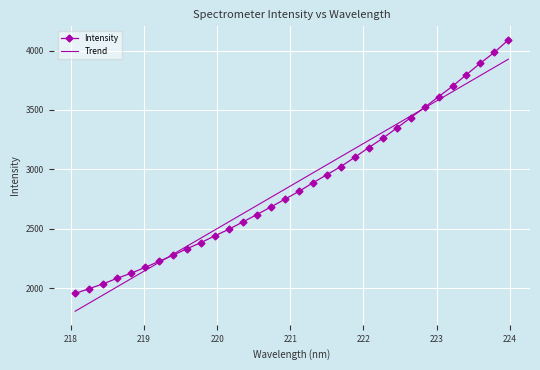

List the series in order of their peak value, lowest first.

Trend, Intensity